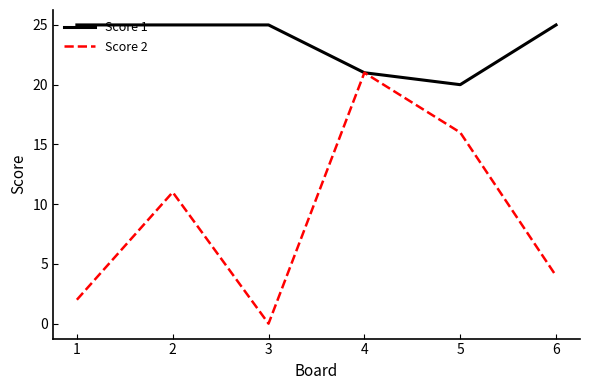

What is the maximum value shown in the chart?

25